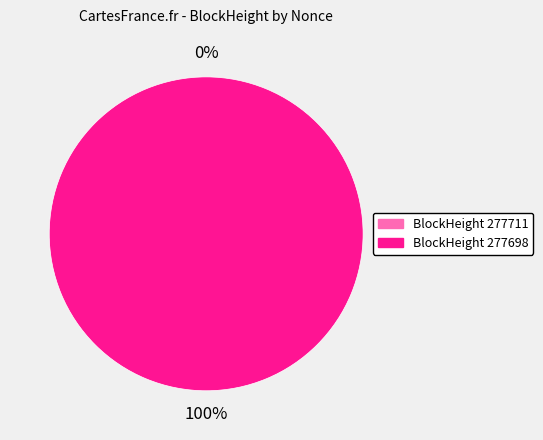

Does 277711 account for over 50% of the chart?

No